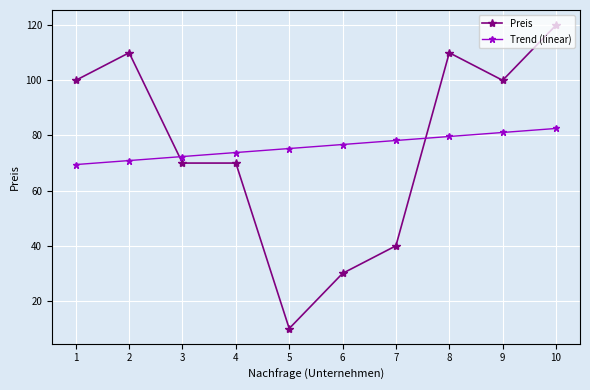

Between 4 and 6, which series saw the biggest shift?

Preis